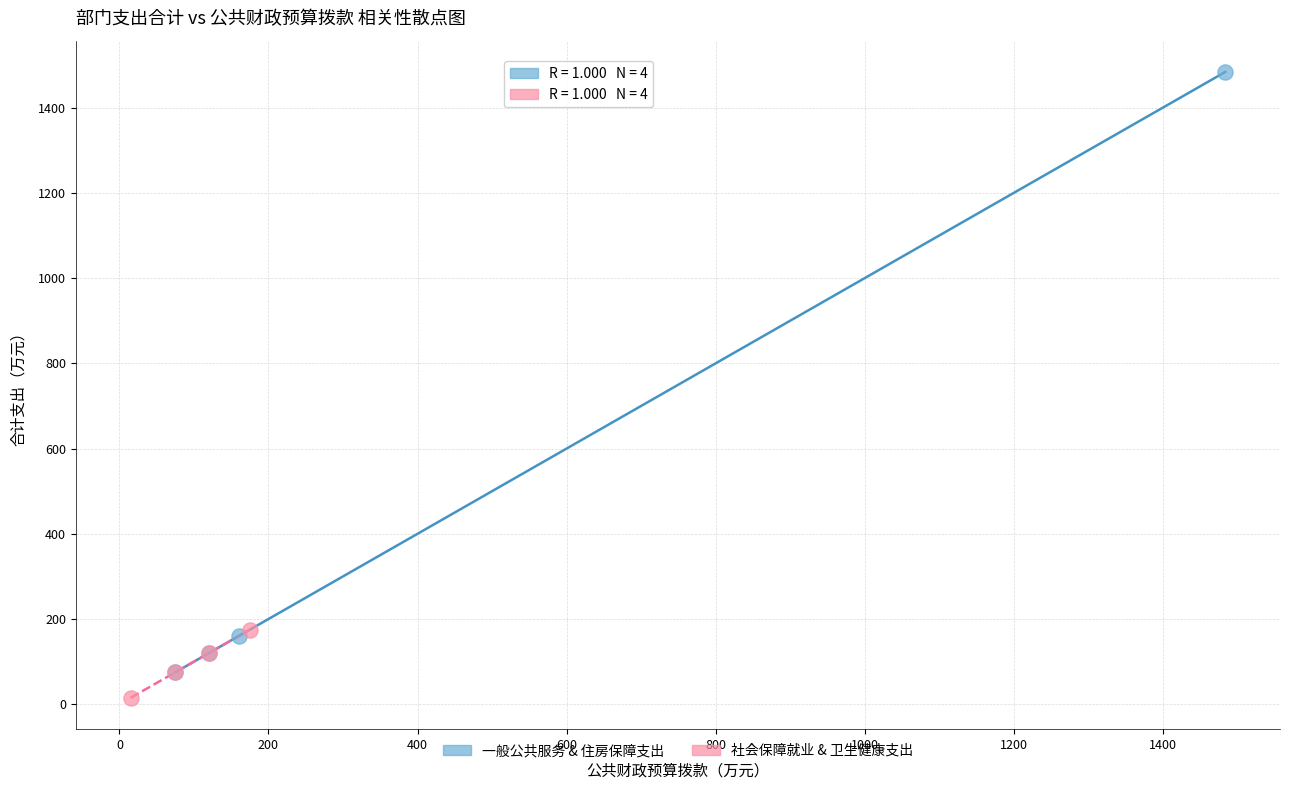

Which series contains the highest Y value?

一般公共服务 & 住房保障支出